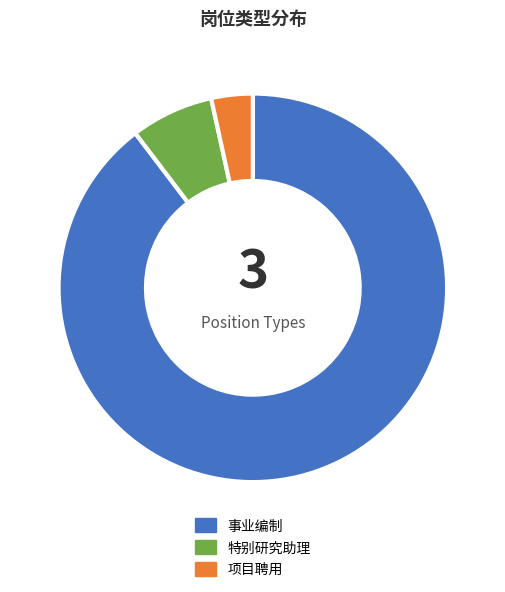

How many slices are in this pie chart?

3